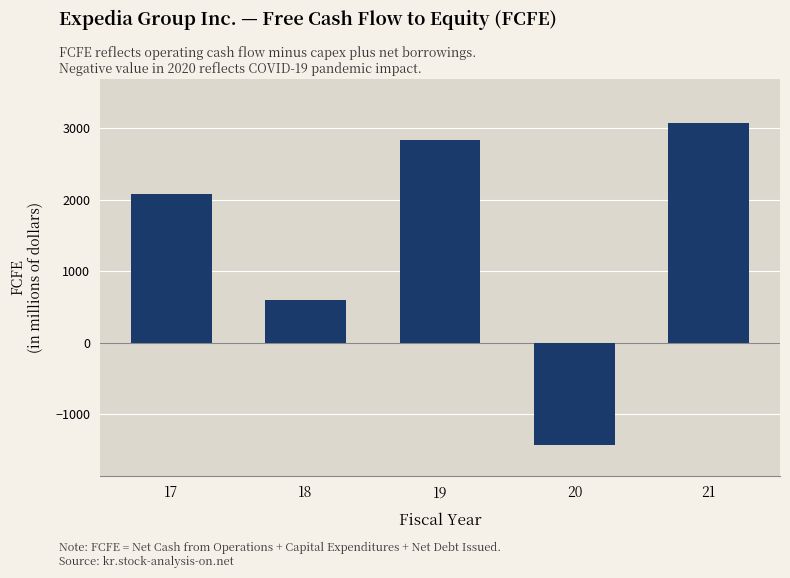

Is it true that the value at 20 is -945?

False